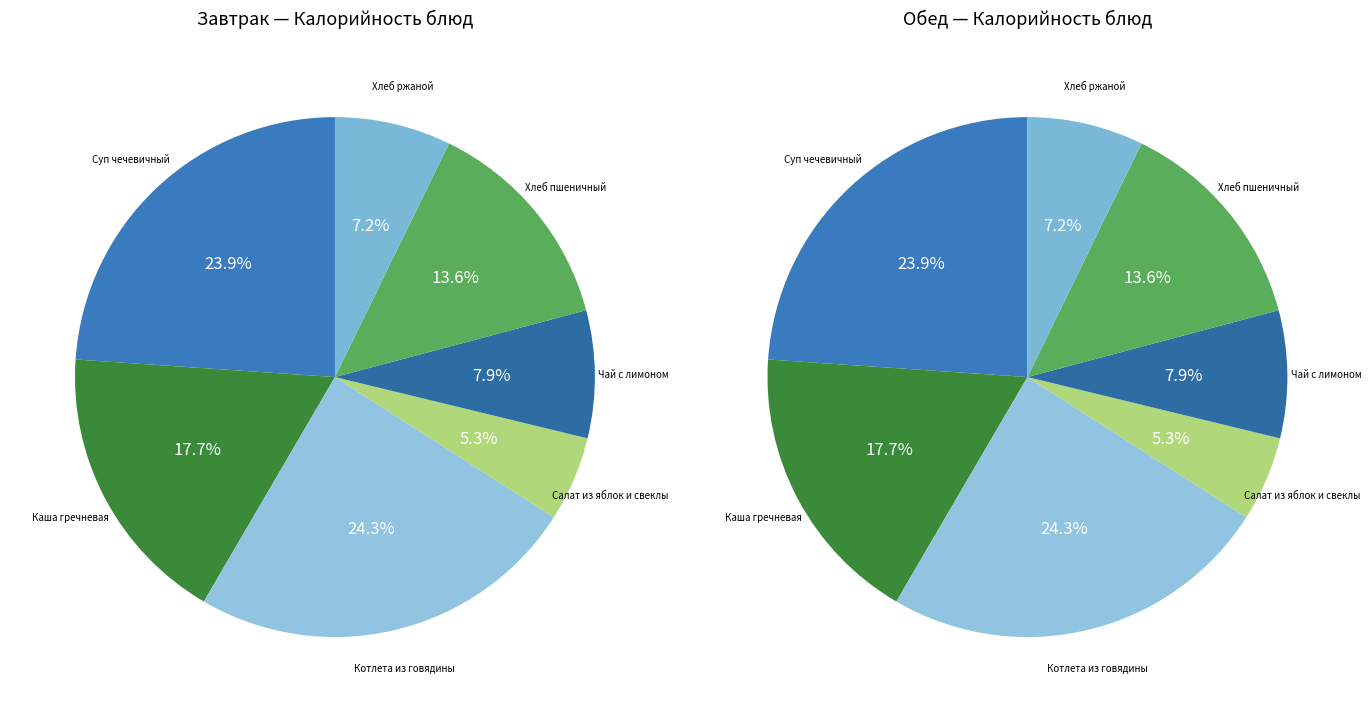

To the nearest percent, what is the average slice percentage?

14%